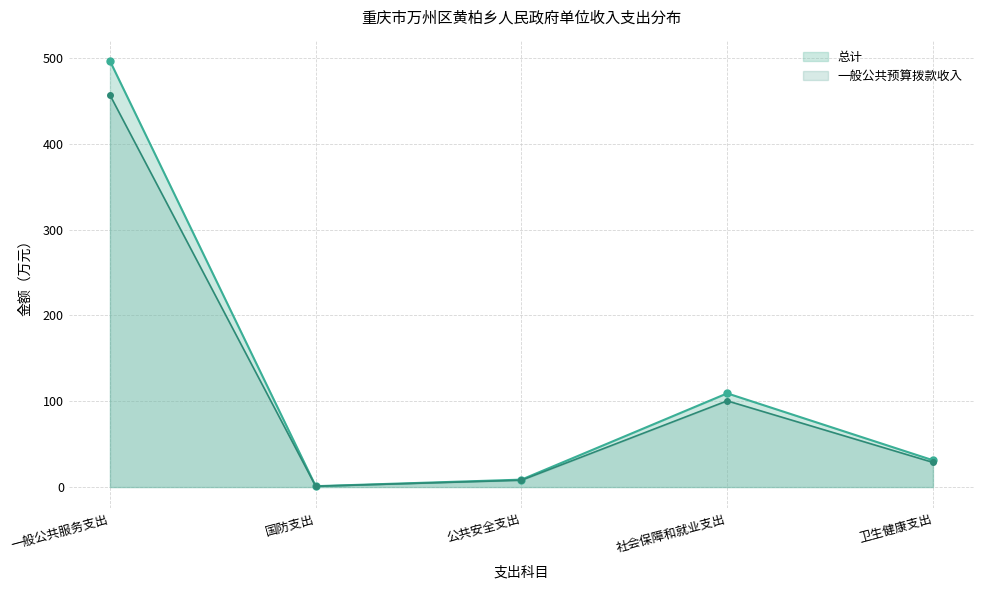

True or false: 一般公共预算拨款收入_line and 总计_line cross at least once.

False